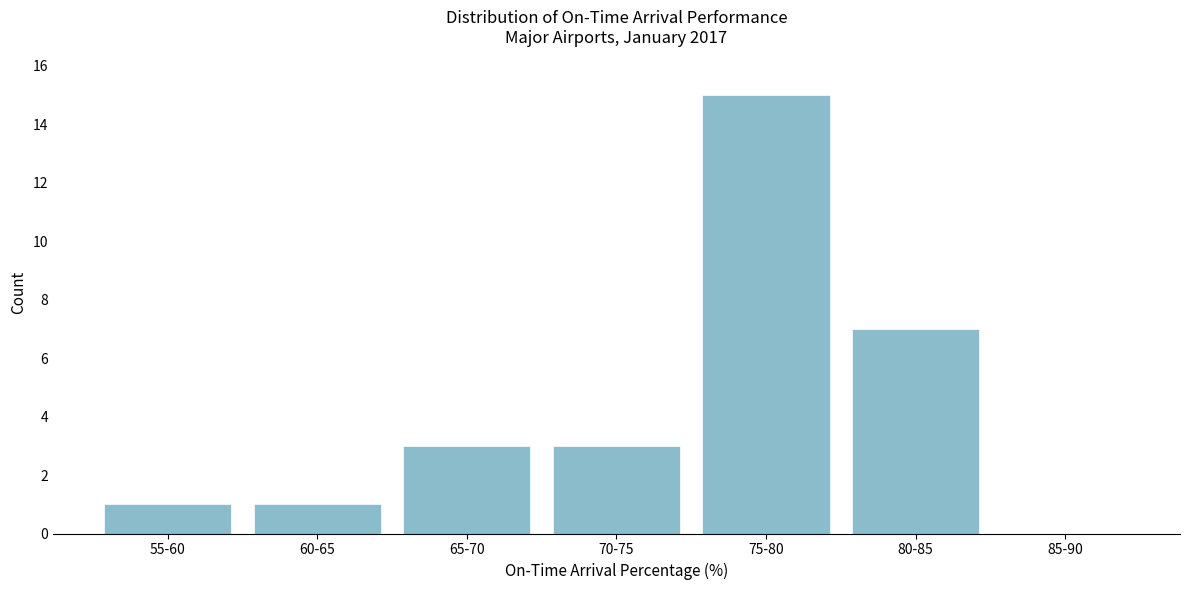

Reading left to right, transcribe all the data shown in this chart.

55-60=1	60-65=1	65-70=3	70-75=3	75-80=15	80-85=7	85-90=0